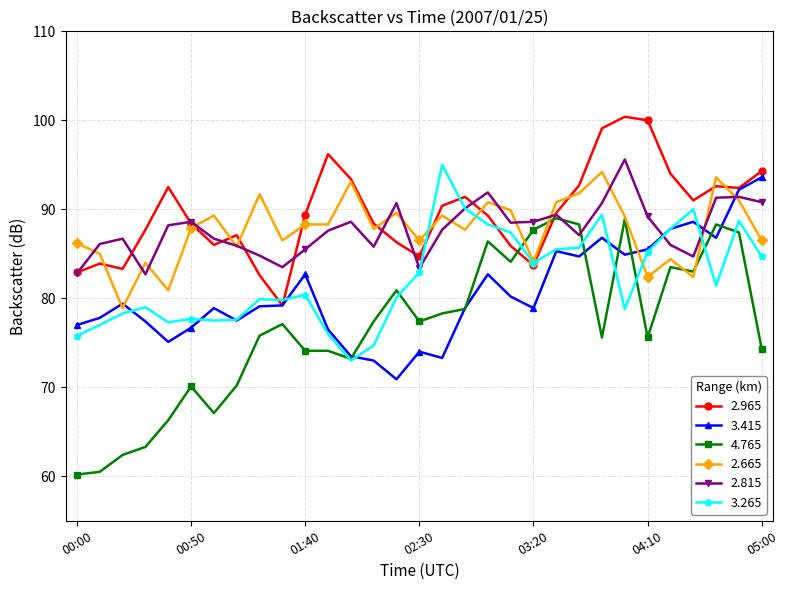

Which series has the widest spread of values?

4.765